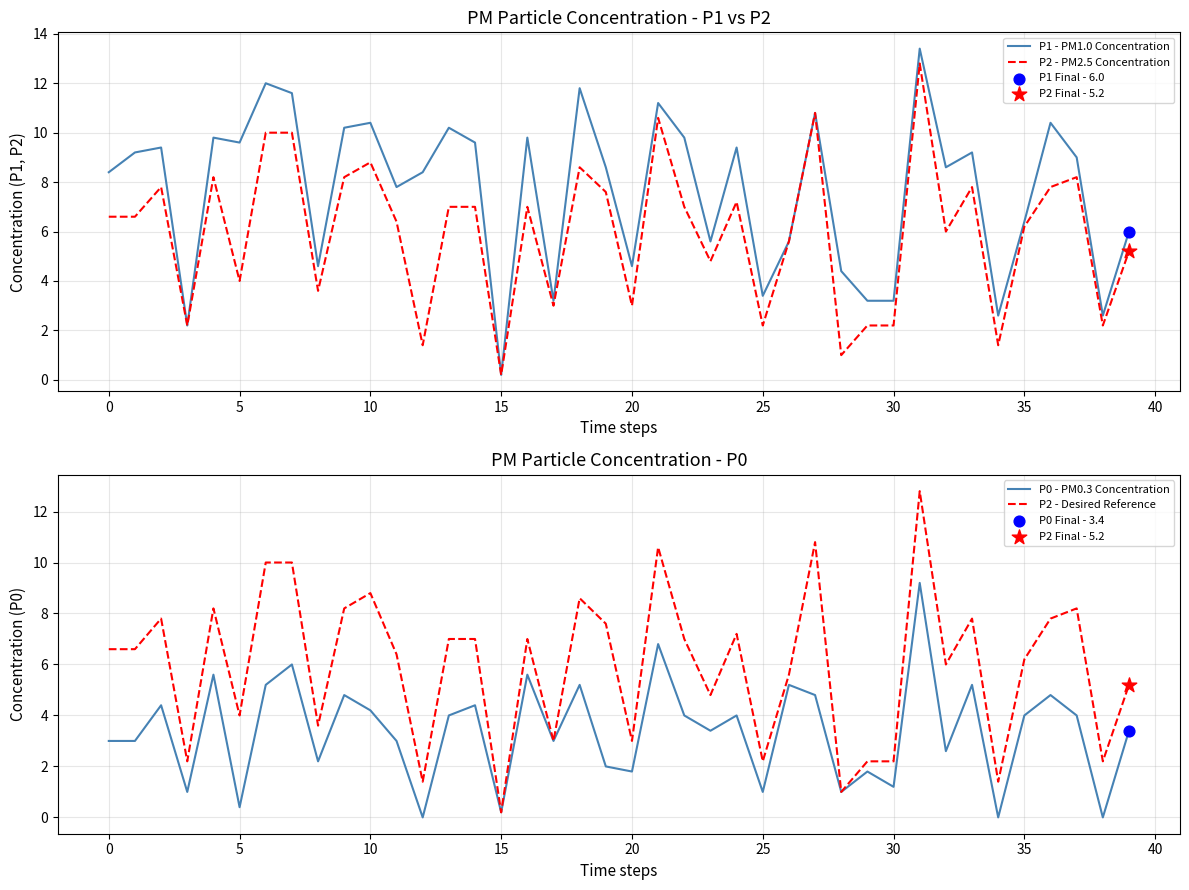

What is the total value across all series at 33?

30.0